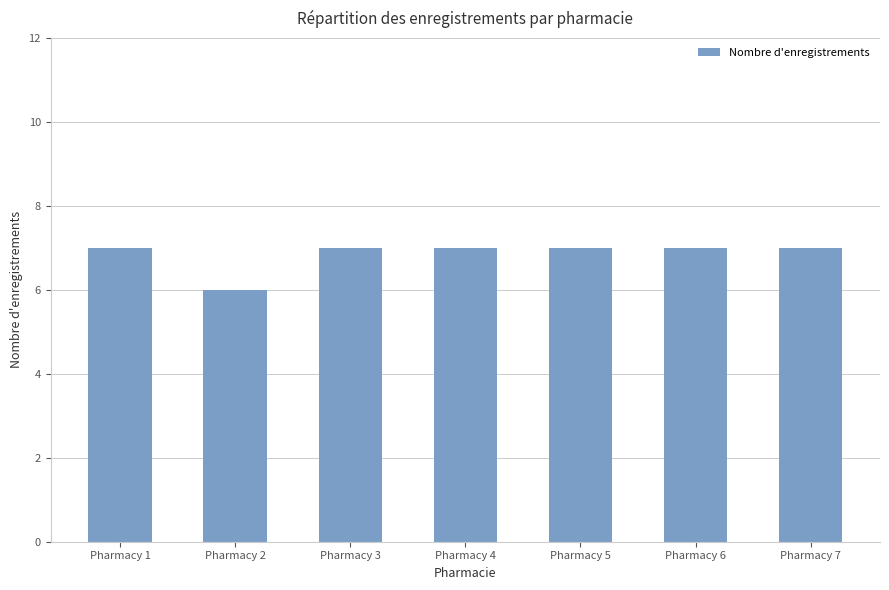

What is the value of the 5th bar from the left?

7